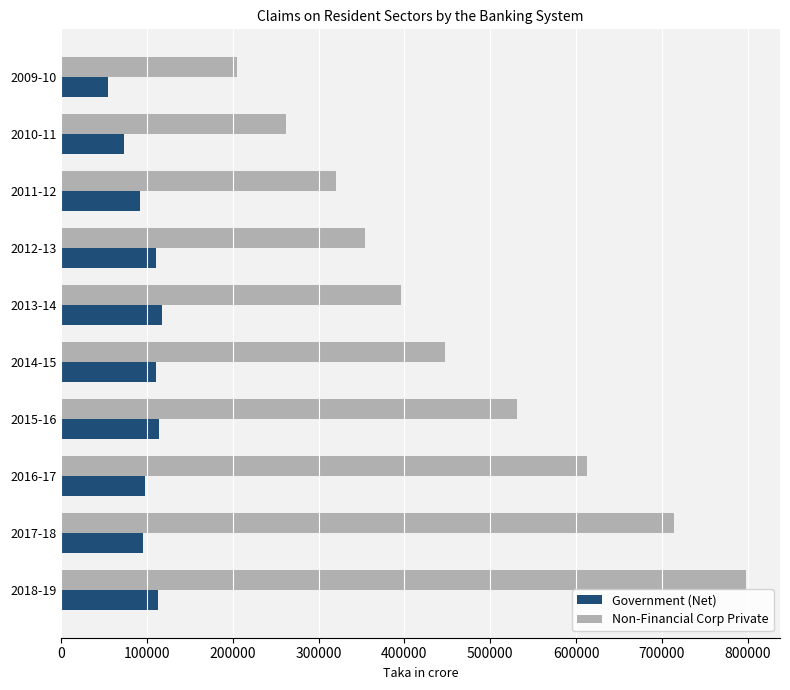

At 2015-16, list the series in order from smallest to largest.

Government (Net), Non-Financial Corp Private